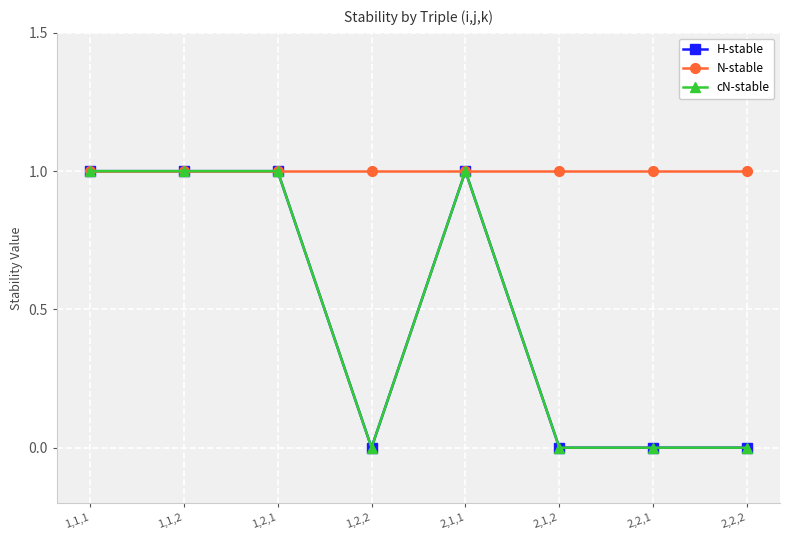

Is this an area chart (filled region under the line)?

No